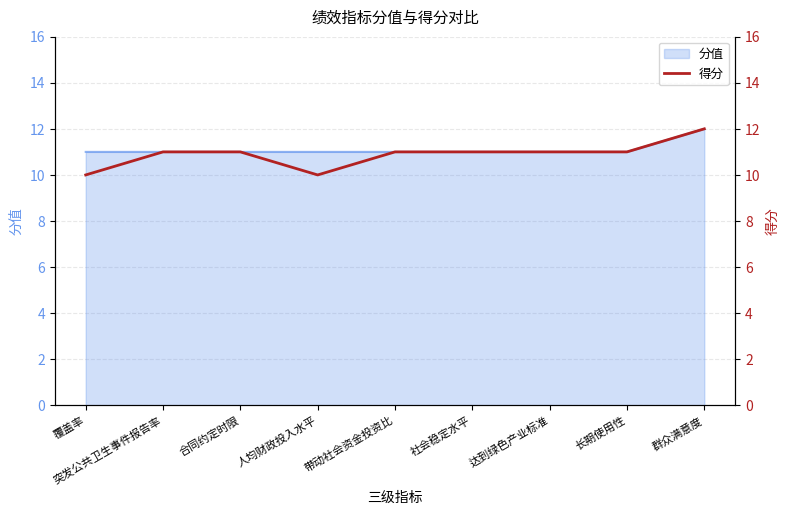

Does the chart display data point markers on the line(s)?

No